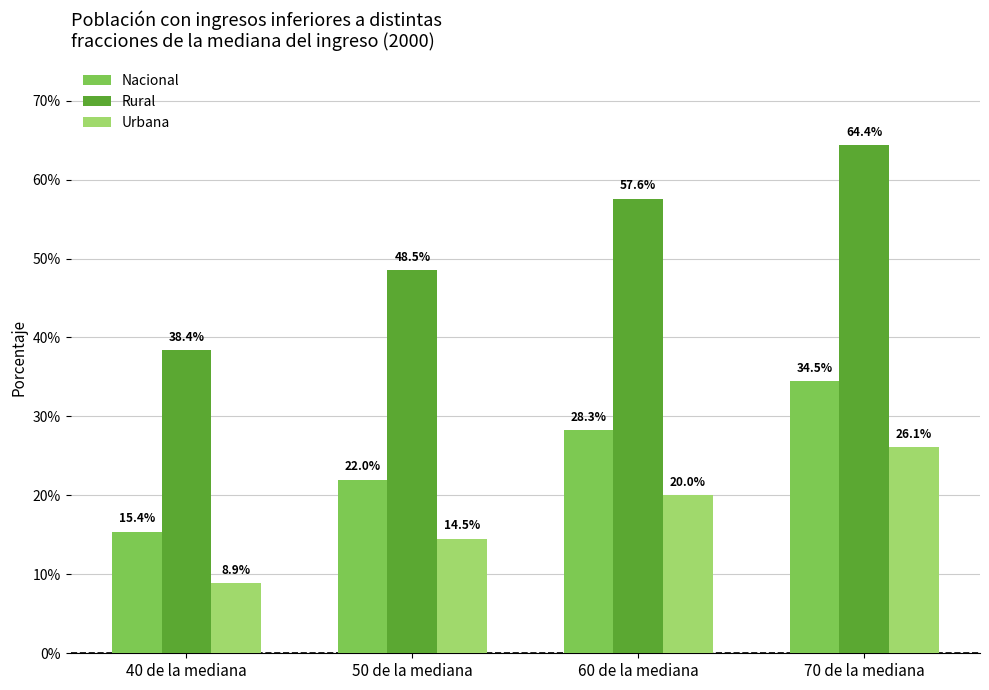

How many bars are there in total?

12